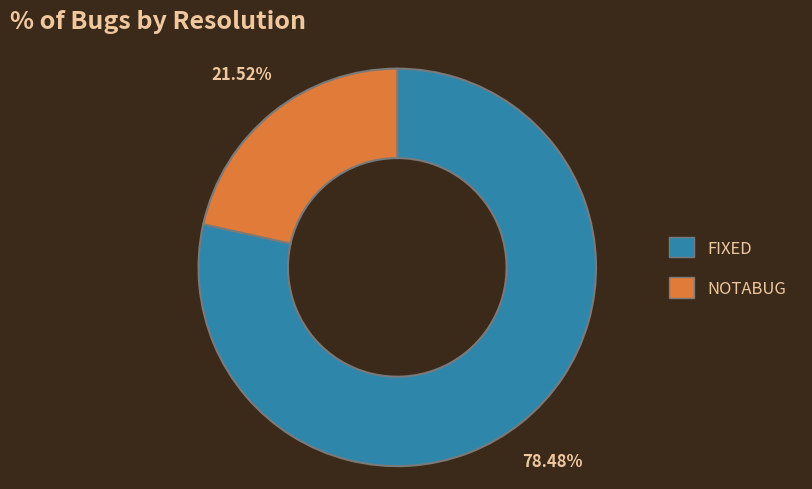

How many segments does this pie chart have?

2